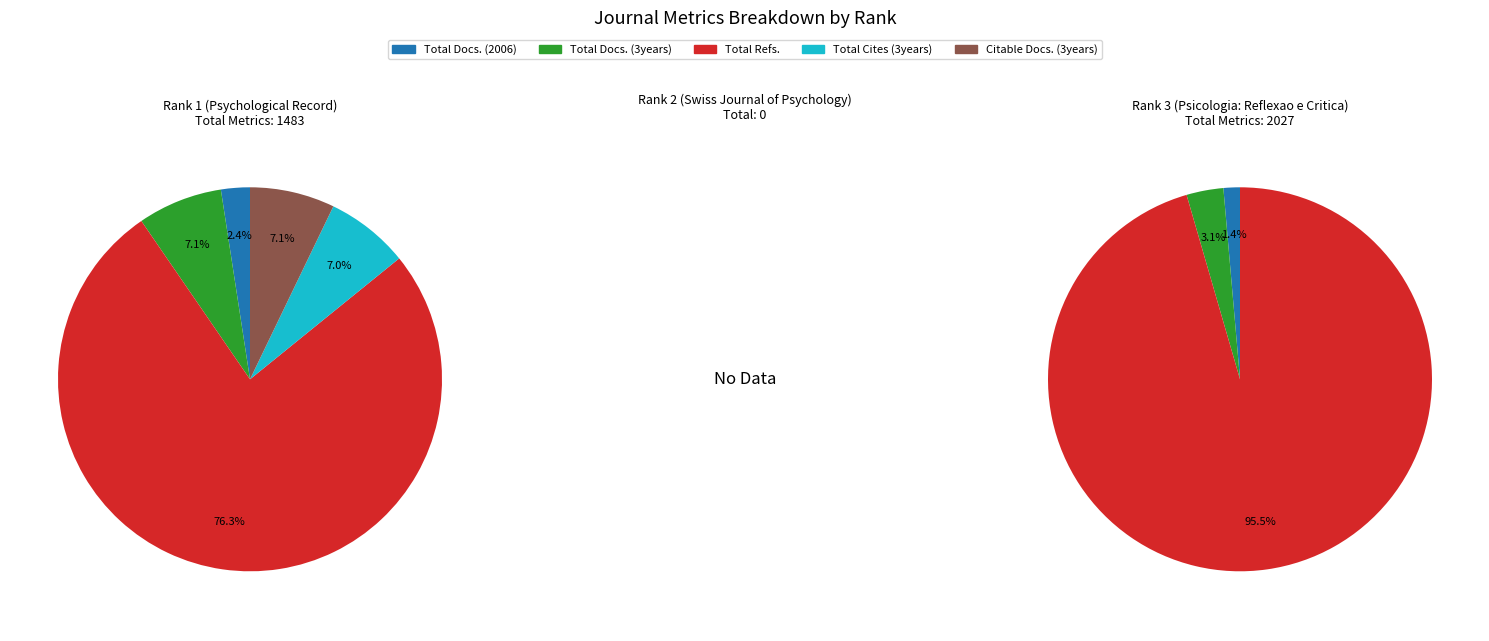

Which series changed the most between Rank 1 (Psychological Record) and Rank 2 (Swiss Journal of Psychology)?

Total Refs.